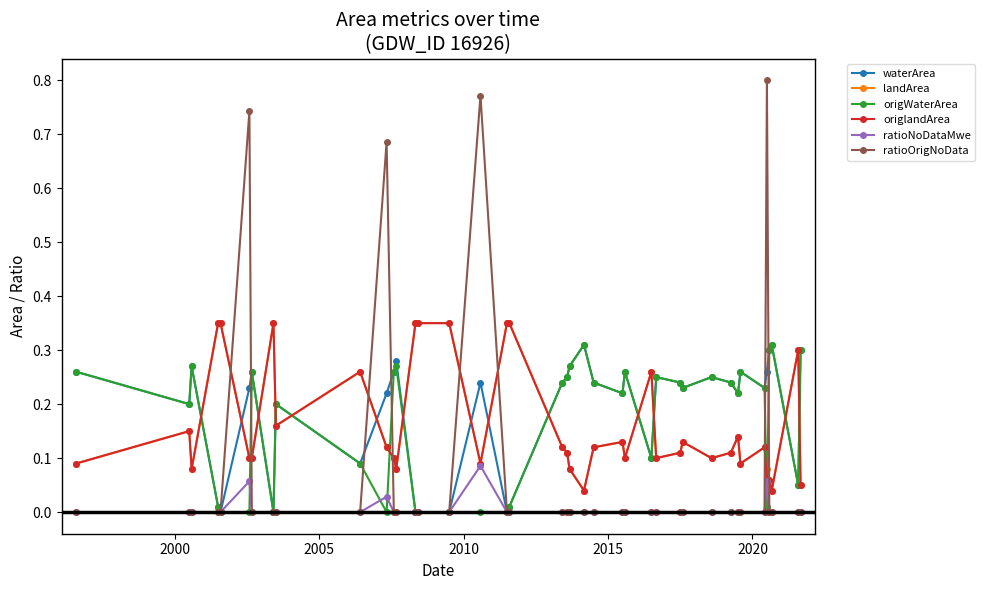

How many lines are shown in the chart?

6